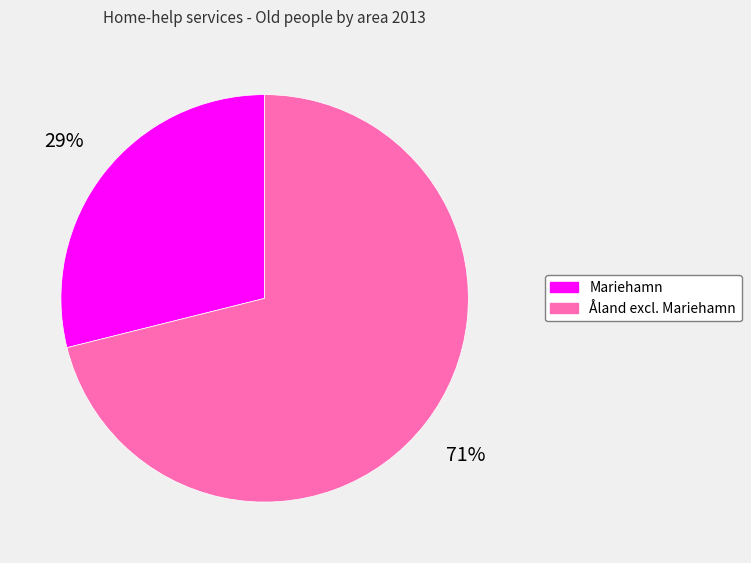

How many segments does this pie chart have?

2